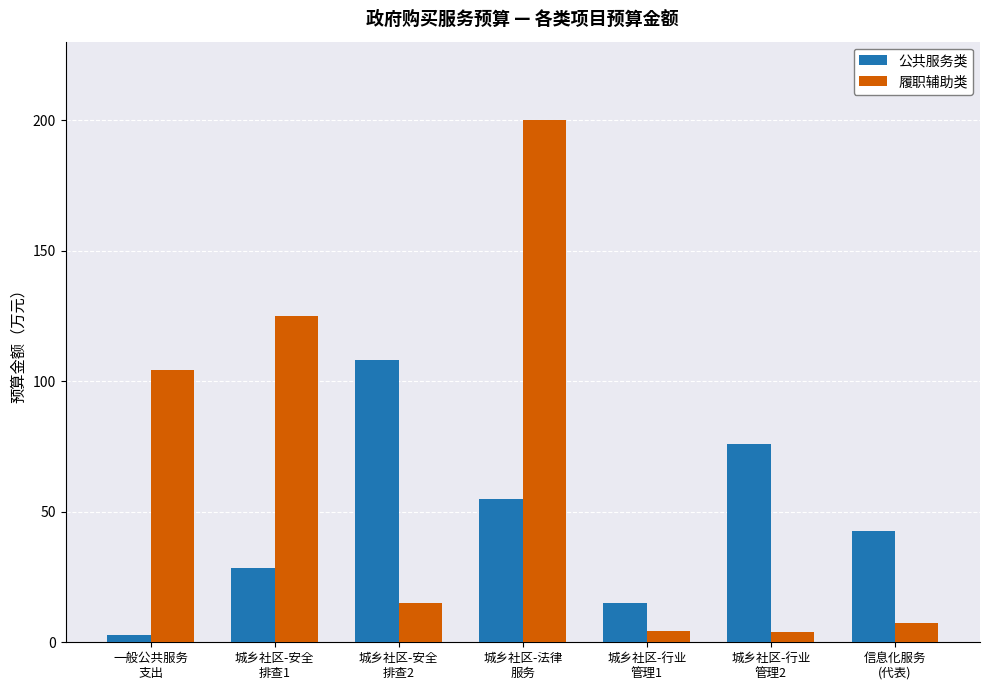

The value of 公共服务类 at 城乡社区-法律
服务 is 24.2. True or false?

False